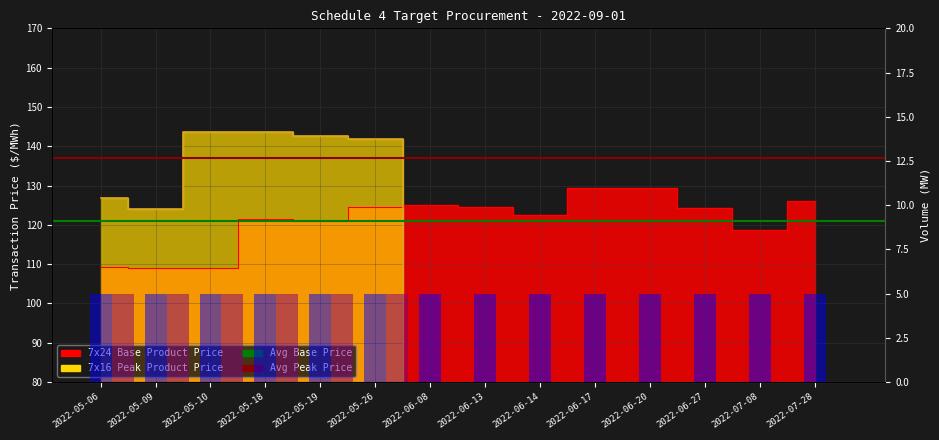

What position from the left is 2022-06-08?

7